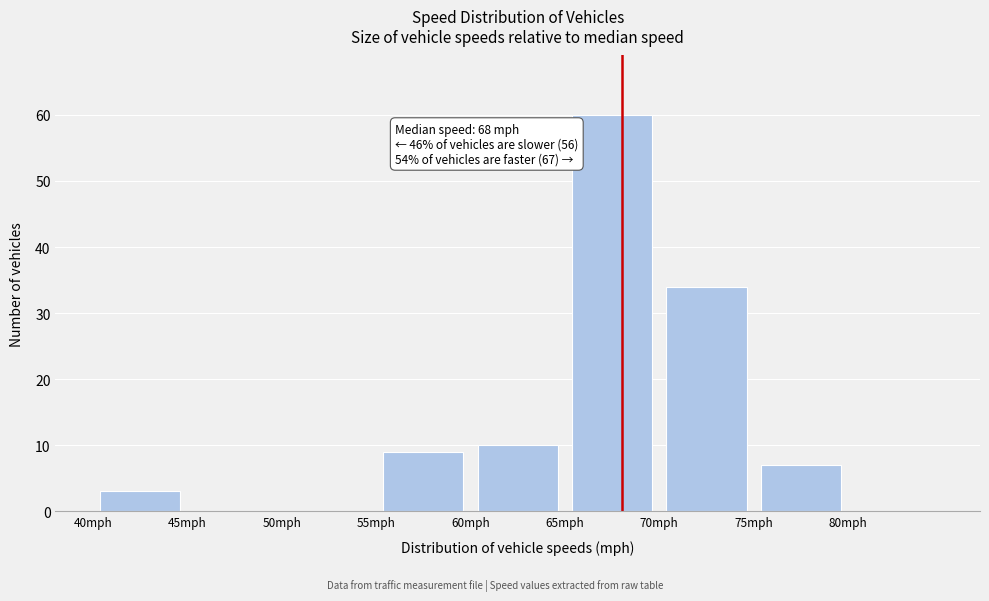

Over which range of the x-axis is the bar tallest?

65 to 70